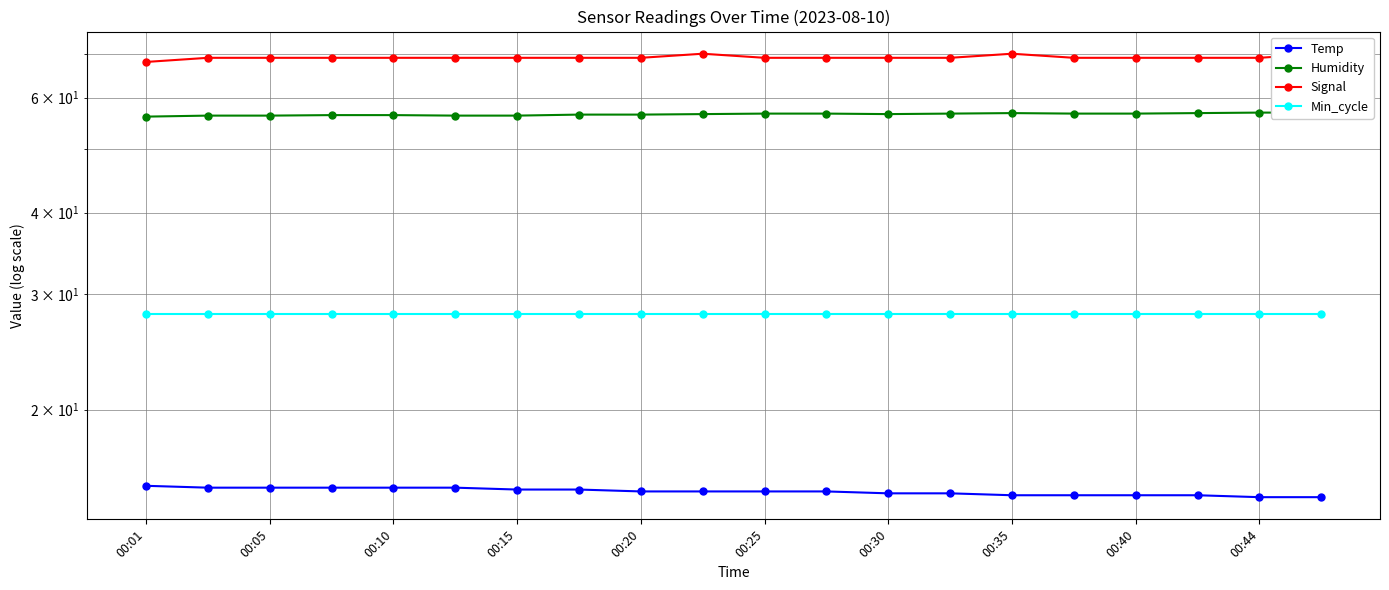

What are all the series names shown in the legend?

Temp, Humidity, Signal, Min_cycle